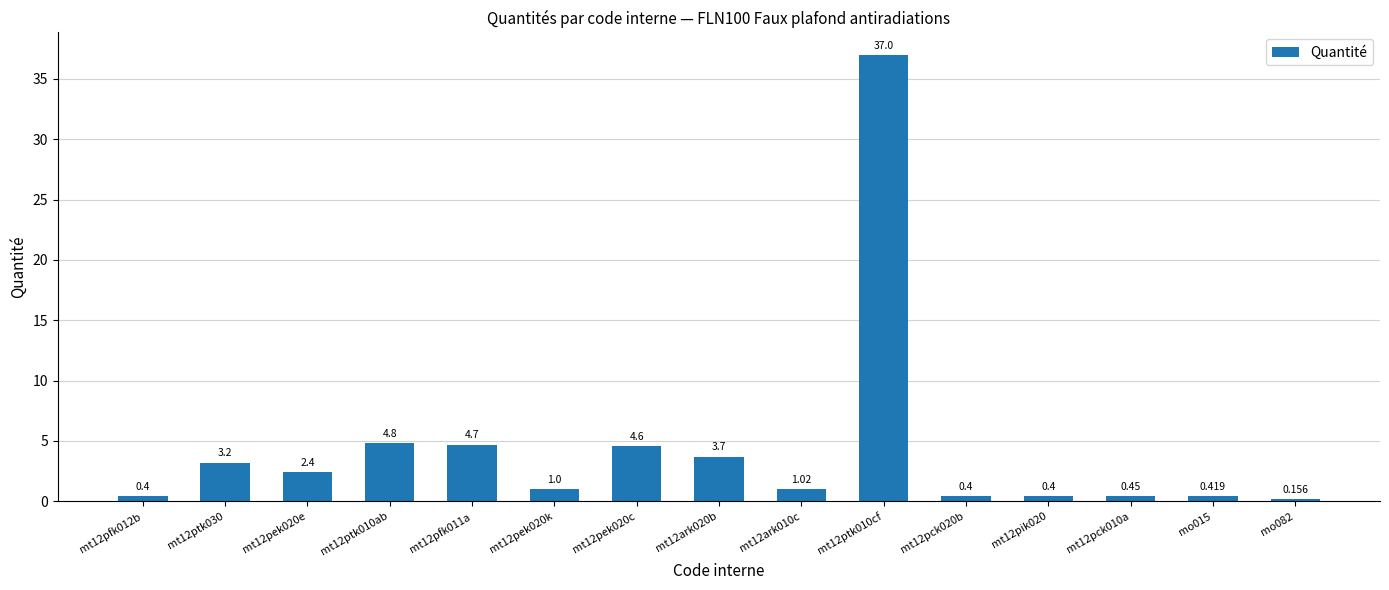

Which category has the highest value across all series?

mt12ptk010cf